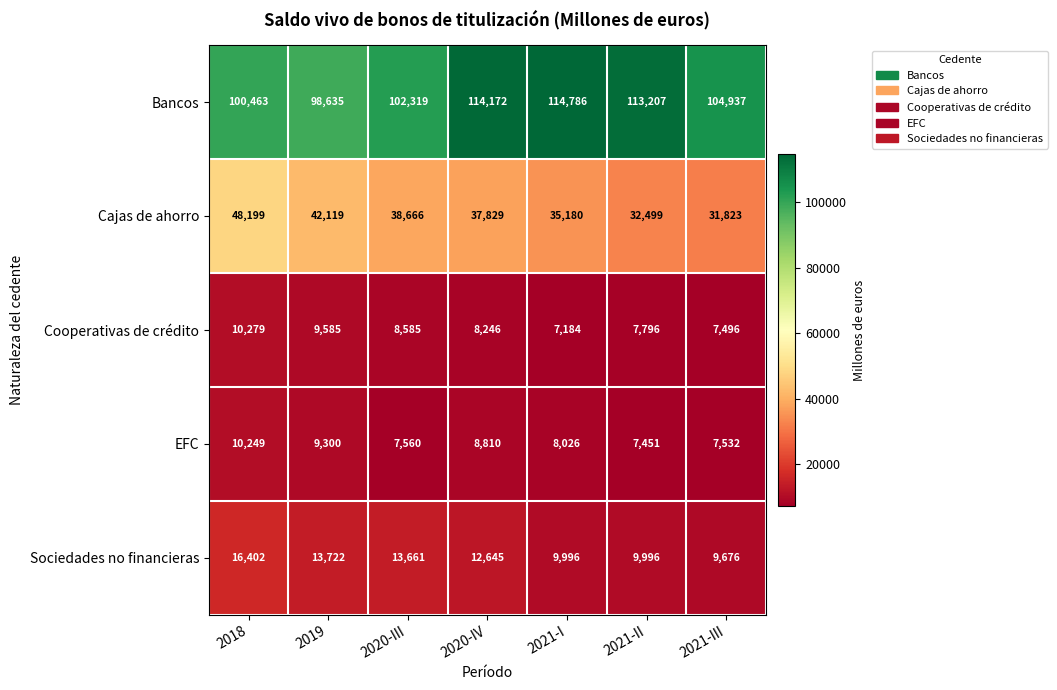

List the series in order of their peak value, lowest first.

EFC, Cooperativas de crédito, Sociedades no financieras, Cajas de ahorro, Bancos